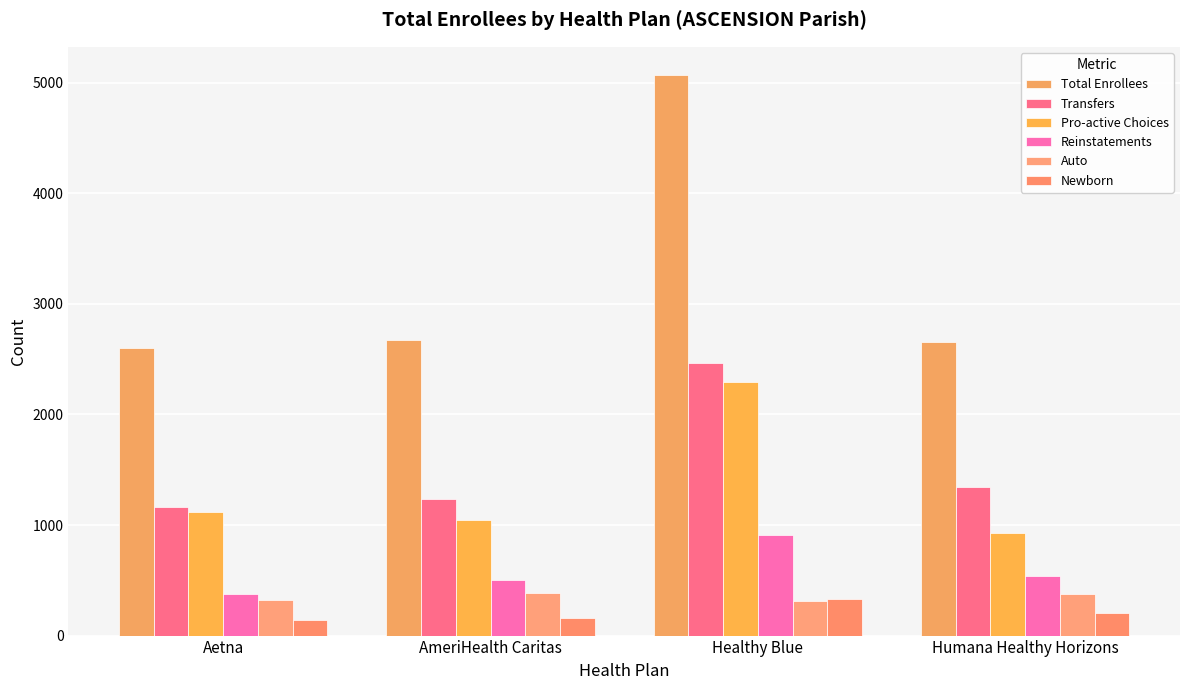

The value of Reinstatements at Healthy Blue is 914. True or false?

True